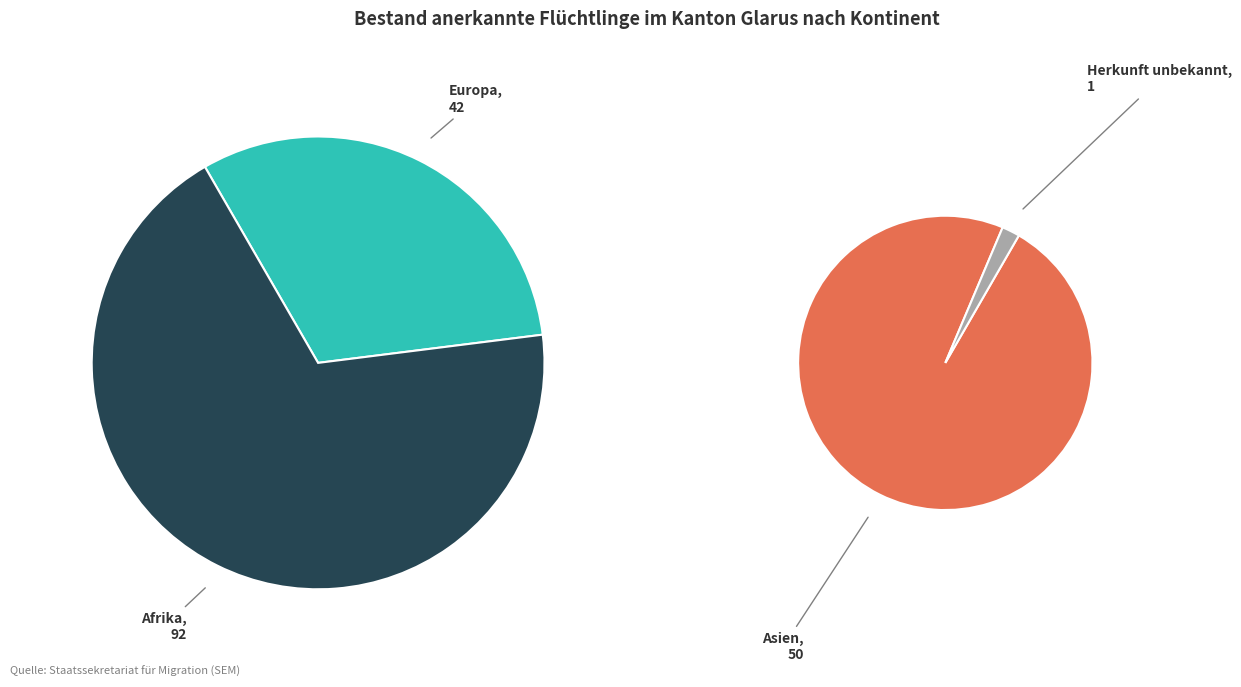

How many slices are in this pie chart?

4